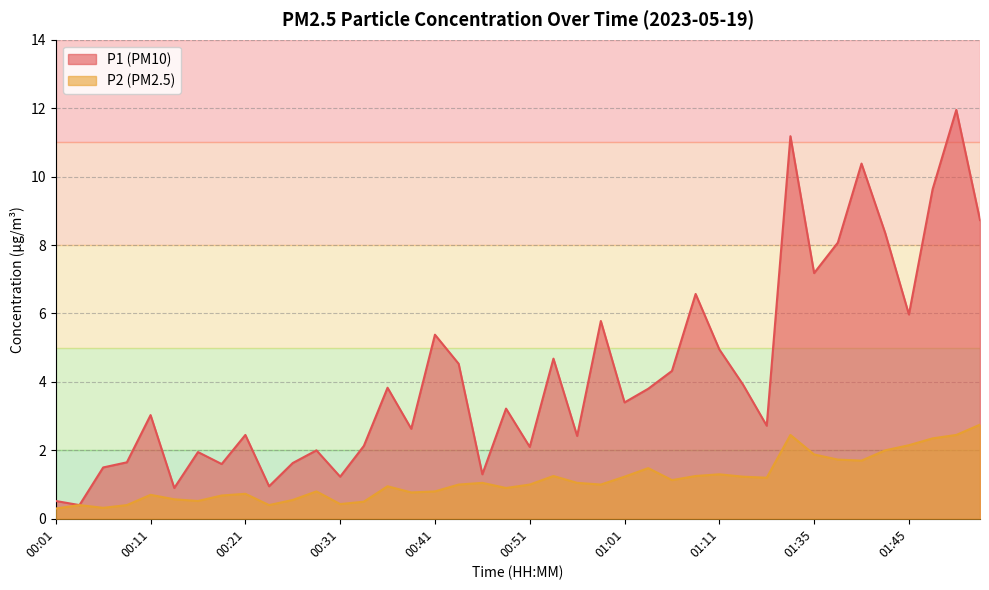

What is the value of the P1 point at the 21st from the left?

2.1